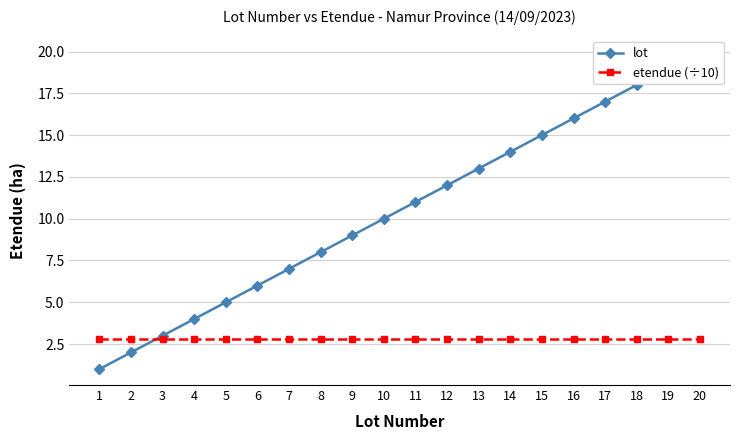

Reading right to left, extract all data points from this chart.

lot: 20=20.0	19=19.0	18=18.0	17=17.0	16=16.0	15=15.0	14=14.0	13=13.0	12=12.0	11=11.0	10=10.0	9=9.0	8=8.0	7=7.0	6=6.0	5=5.0	4=4.0	3=3.0	2=2.0	1=1.0
etendue (÷10): 20=2.8	19=2.8	18=2.8	17=2.8	16=2.8	15=2.8	14=2.8	13=2.8	12=2.8	11=2.8	10=2.8	9=2.8	8=2.8	7=2.8	6=2.8	5=2.8	4=2.8	3=2.8	2=2.8	1=2.8